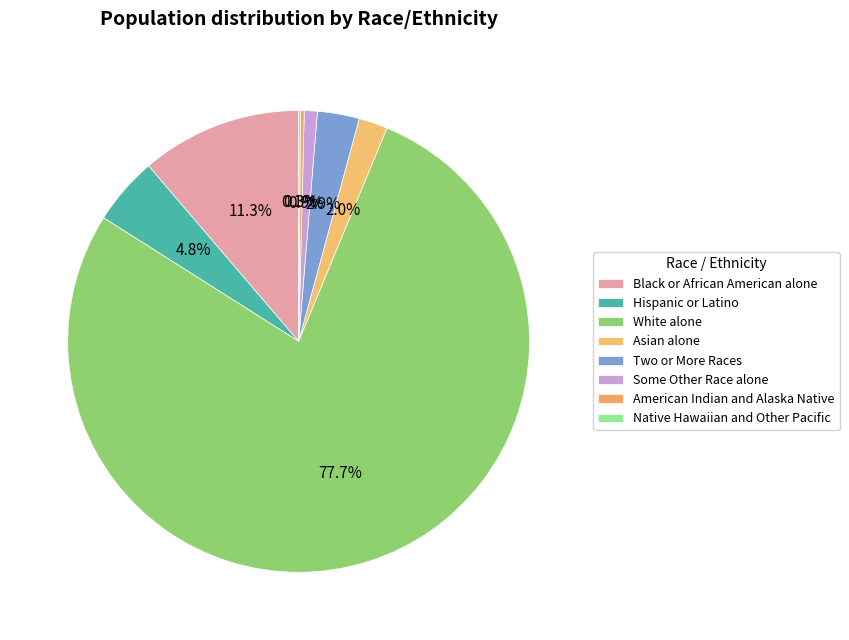

To the nearest percent, what is the difference between the Two or More Races and Asian alone slice percentages?

1%